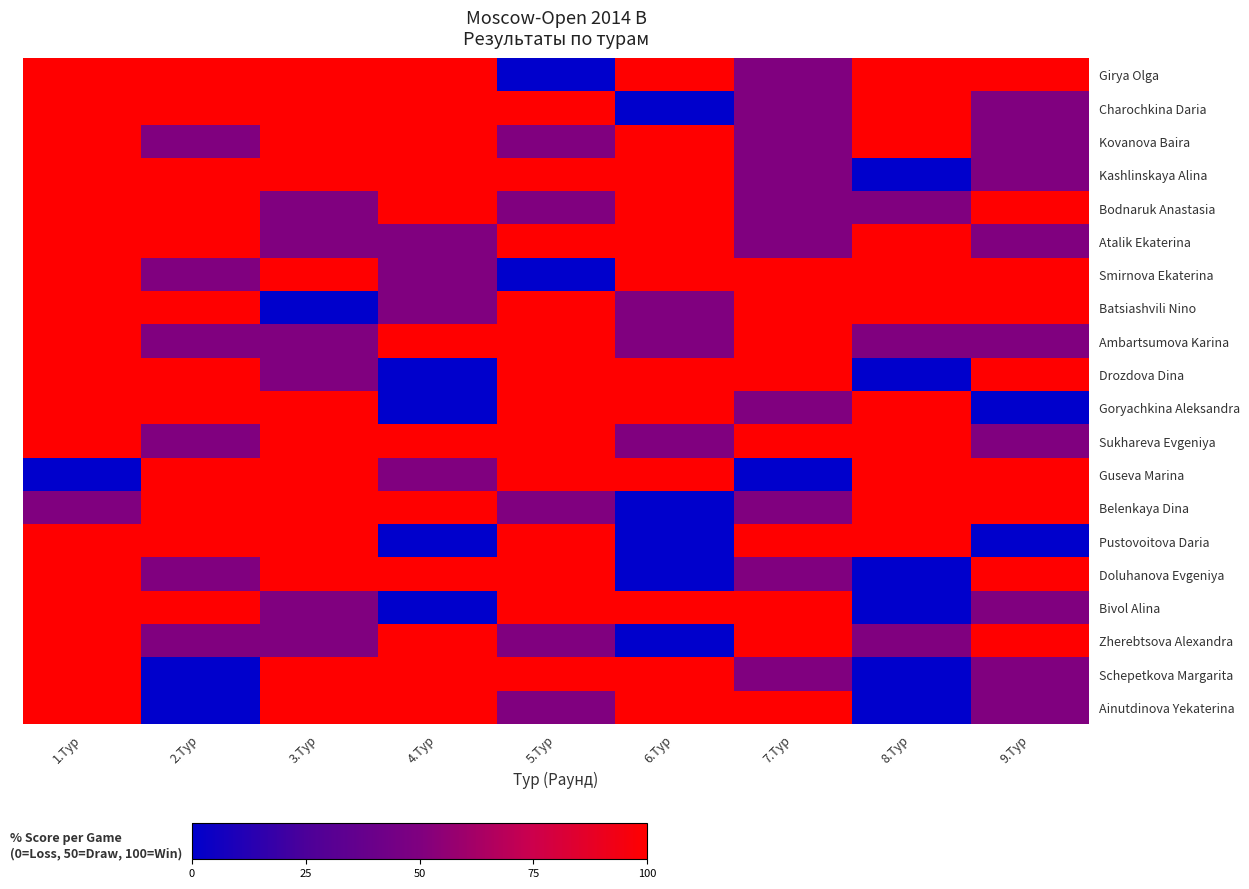

Reading left to right, list all the values displayed in this chart.

Girya Olga: 1.Тур=100	2.Тур=100	3.Тур=100	4.Тур=100	5.Тур=0	6.Тур=100	7.Тур=50	8.Тур=100	9.Тур=100
Charochkina Daria: 1.Тур=100	2.Тур=100	3.Тур=100	4.Тур=100	5.Тур=100	6.Тур=0	7.Тур=50	8.Тур=100	9.Тур=50
Kovanova Baira: 1.Тур=100	2.Тур=50	3.Тур=100	4.Тур=100	5.Тур=50	6.Тур=100	7.Тур=50	8.Тур=100	9.Тур=50
Kashlinskaya Alina: 1.Тур=100	2.Тур=100	3.Тур=100	4.Тур=100	5.Тур=100	6.Тур=100	7.Тур=50	8.Тур=0	9.Тур=50
Bodnaruk Anastasia: 1.Тур=100	2.Тур=100	3.Тур=50	4.Тур=100	5.Тур=50	6.Тур=100	7.Тур=50	8.Тур=50	9.Тур=100
Atalik Ekaterina: 1.Тур=100	2.Тур=100	3.Тур=50	4.Тур=50	5.Тур=100	6.Тур=100	7.Тур=50	8.Тур=100	9.Тур=50
Smirnova Ekaterina: 1.Тур=100	2.Тур=50	3.Тур=100	4.Тур=50	5.Тур=0	6.Тур=100	7.Тур=100	8.Тур=100	9.Тур=100
Batsiashvili Nino: 1.Тур=100	2.Тур=100	3.Тур=0	4.Тур=50	5.Тур=100	6.Тур=50	7.Тур=100	8.Тур=100	9.Тур=100
Ambartsumova Karina: 1.Тур=100	2.Тур=50	3.Тур=50	4.Тур=100	5.Тур=100	6.Тур=50	7.Тур=100	8.Тур=50	9.Тур=50
Drozdova Dina: 1.Тур=100	2.Тур=100	3.Тур=50	4.Тур=0	5.Тур=100	6.Тур=100	7.Тур=100	8.Тур=0	9.Тур=100
Goryachkina Aleksandra: 1.Тур=100	2.Тур=100	3.Тур=100	4.Тур=0	5.Тур=100	6.Тур=100	7.Тур=50	8.Тур=100	9.Тур=0
Sukhareva Evgeniya: 1.Тур=100	2.Тур=50	3.Тур=100	4.Тур=100	5.Тур=100	6.Тур=50	7.Тур=100	8.Тур=100	9.Тур=50
Guseva Marina: 1.Тур=0	2.Тур=100	3.Тур=100	4.Тур=50	5.Тур=100	6.Тур=100	7.Тур=0	8.Тур=100	9.Тур=100
Belenkaya Dina: 1.Тур=50	2.Тур=100	3.Тур=100	4.Тур=100	5.Тур=50	6.Тур=0	7.Тур=50	8.Тур=100	9.Тур=100
Pustovoitova Daria: 1.Тур=100	2.Тур=100	3.Тур=100	4.Тур=0	5.Тур=100	6.Тур=0	7.Тур=100	8.Тур=100	9.Тур=0
Doluhanova Evgeniya: 1.Тур=100	2.Тур=50	3.Тур=100	4.Тур=100	5.Тур=100	6.Тур=0	7.Тур=50	8.Тур=0	9.Тур=100
Bivol Alina: 1.Тур=100	2.Тур=100	3.Тур=50	4.Тур=0	5.Тур=100	6.Тур=100	7.Тур=100	8.Тур=0	9.Тур=50
Zherebtsova Alexandra: 1.Тур=100	2.Тур=50	3.Тур=50	4.Тур=100	5.Тур=50	6.Тур=0	7.Тур=100	8.Тур=50	9.Тур=100
Schepetkova Margarita: 1.Тур=100	2.Тур=0	3.Тур=100	4.Тур=100	5.Тур=100	6.Тур=100	7.Тур=50	8.Тур=0	9.Тур=50
Ainutdinova Yekaterina: 1.Тур=100	2.Тур=0	3.Тур=100	4.Тур=100	5.Тур=50	6.Тур=100	7.Тур=100	8.Тур=0	9.Тур=50